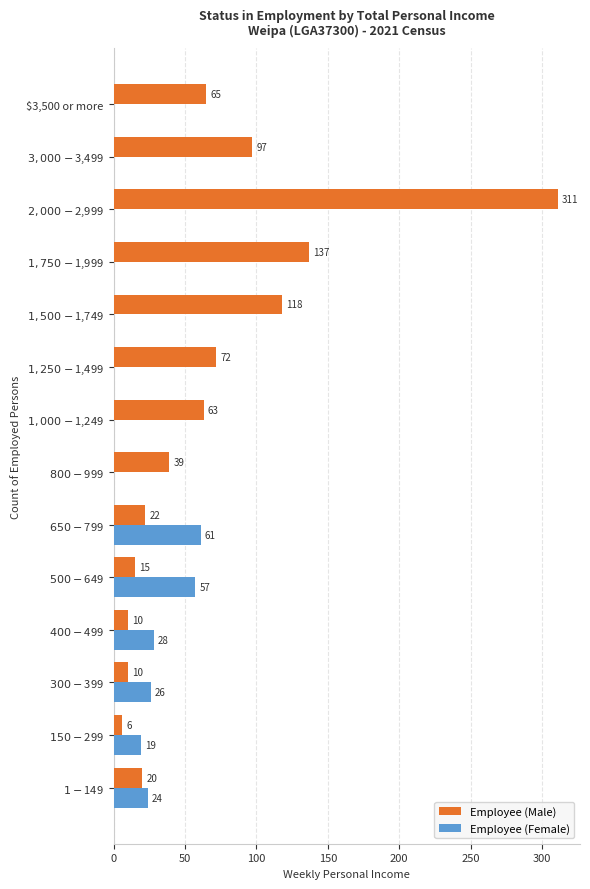

Is it true that Employee (Female) equals -41 at $3,500 or more?

False